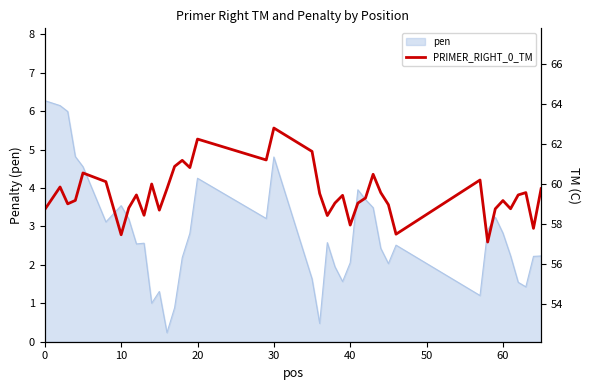

Is it true that pen equals 4.8 at 30?

True